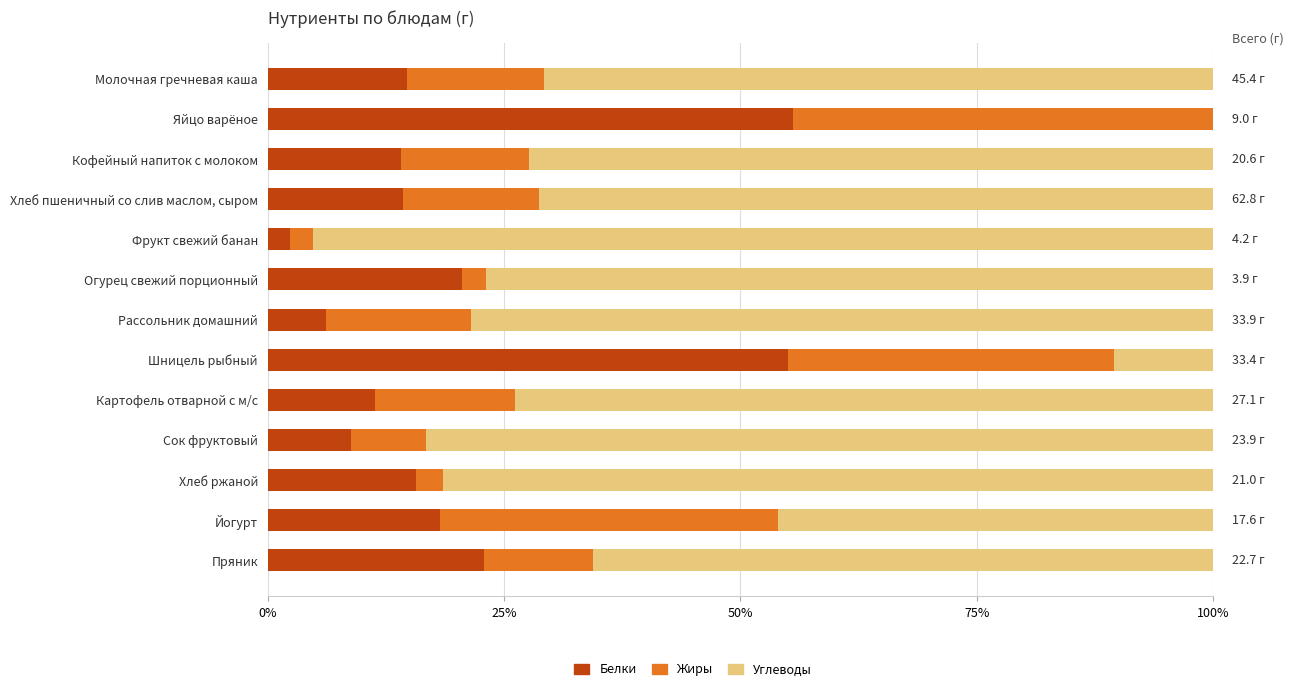

What is the total value across all series at Хлеб ржаной?

100.0